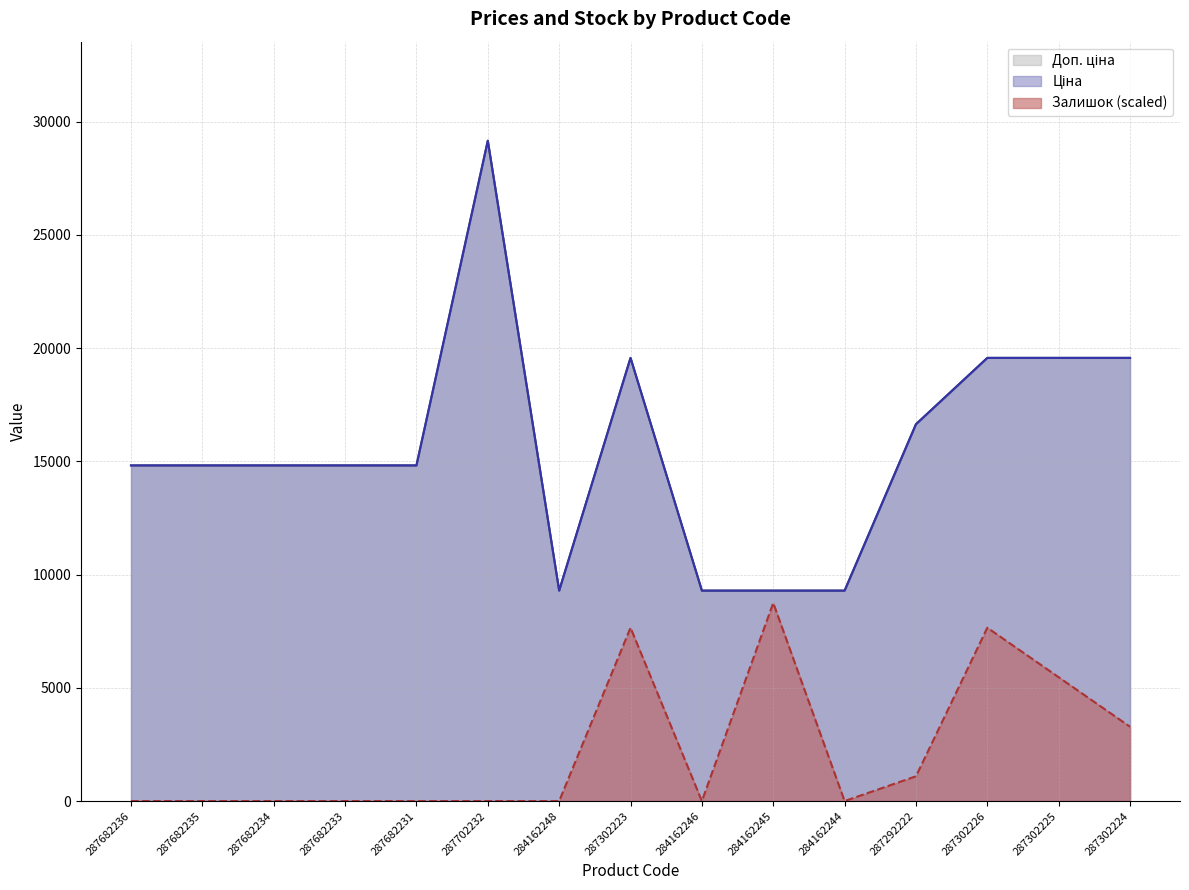

Reading left to right, list all the values displayed in this chart.

Доп. ціна: 14817.6	14817.6	14817.6	14817.6	14817.6	29152.3	9290.5	19564.9	9290.5	9290.5	9290.5	16636.8	19564.9	19564.9	19564.9
Ціна: 14817.6	14817.6	14817.6	14817.6	14817.6	29152.3	9290.5	19564.9	9290.5	9290.5	9290.5	16636.8	19564.9	19564.9	19564.9
Залишок: 0.0	0.0	0.0	0.0	0.0	0.0	0.0	7652.5	0.0	8745.7	0.0	1093.2	7652.5	5466.1	3279.6